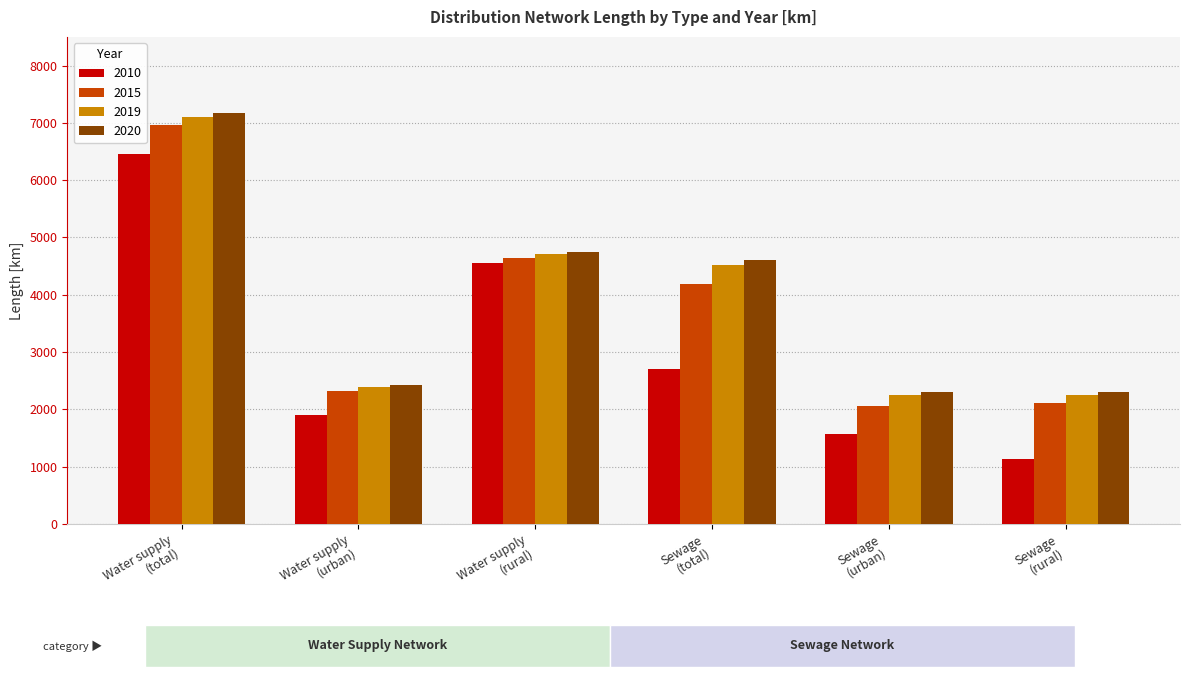

Which series changed the most between Water supply
(urban) and Sewage
(rural)?

2010